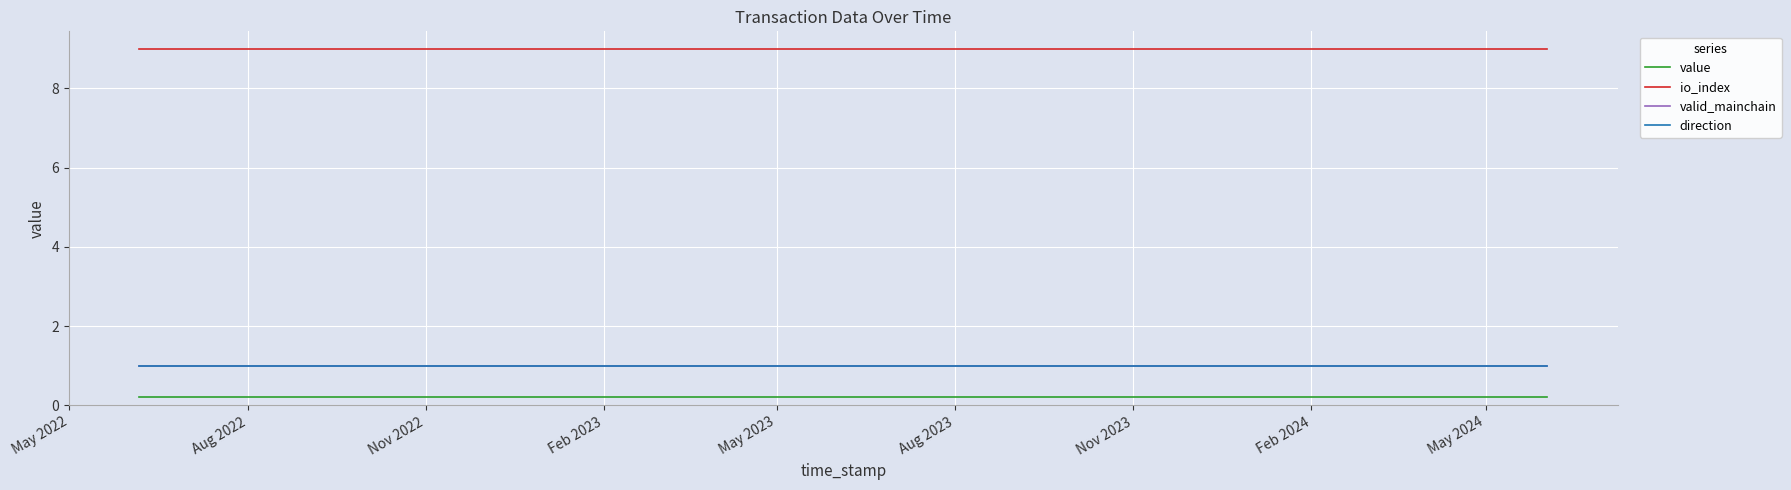

What is the value of the direction point at the 3rd from the left?

1.0